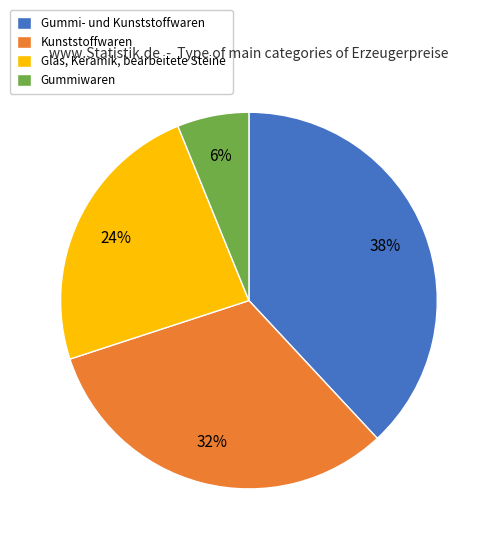

To the nearest percent, what is the difference between the largest and smallest slice percentages?

32%